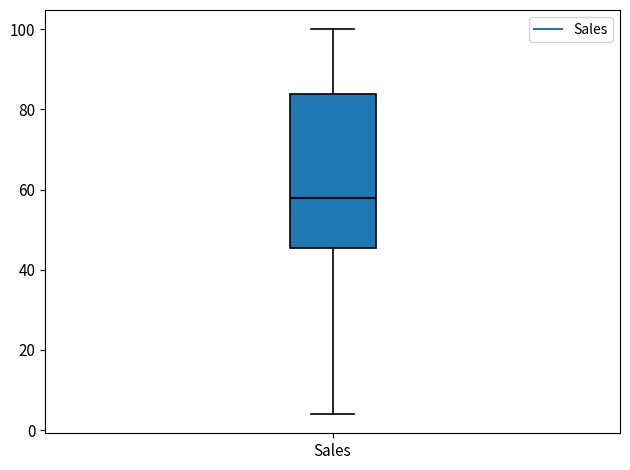

Transcribe this box plot: give where the median line is, the range the box spans, and where the two whiskers end, as read against the y-axis. The values are not printed on the chart, so give them approximately, as read against the axis.

median 58, box 46 to 84, whiskers 4 to 100